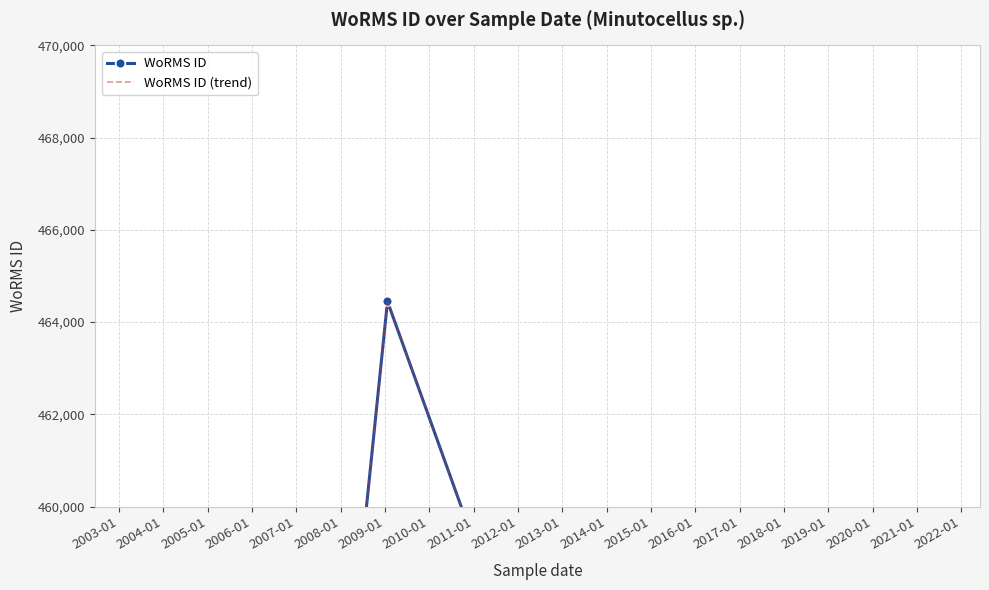

The WoRMS ID (trend) series shows 450619 at 2012-01. True or false?

True